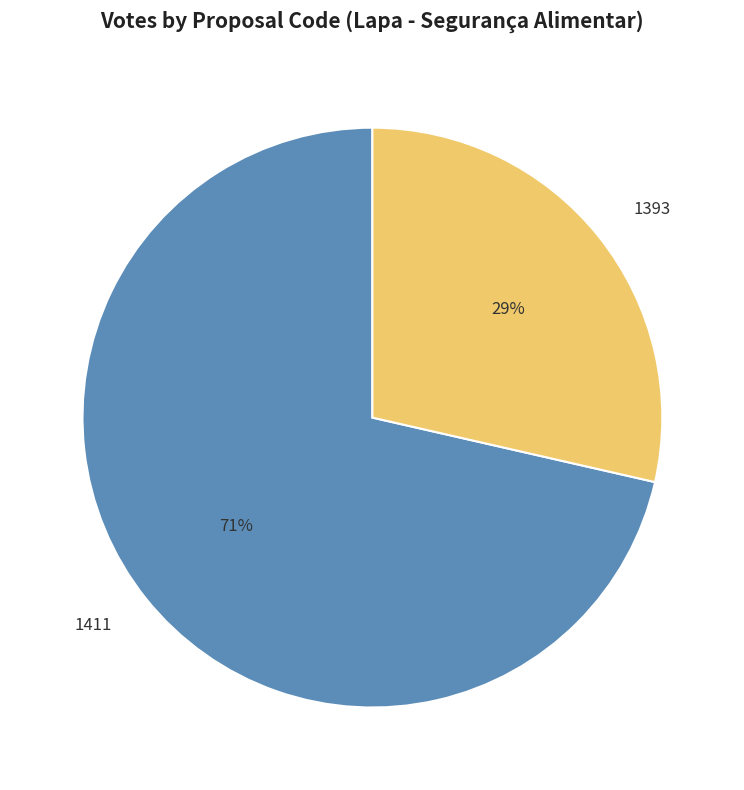

Which has a higher value, 1393 or 1411?

1411